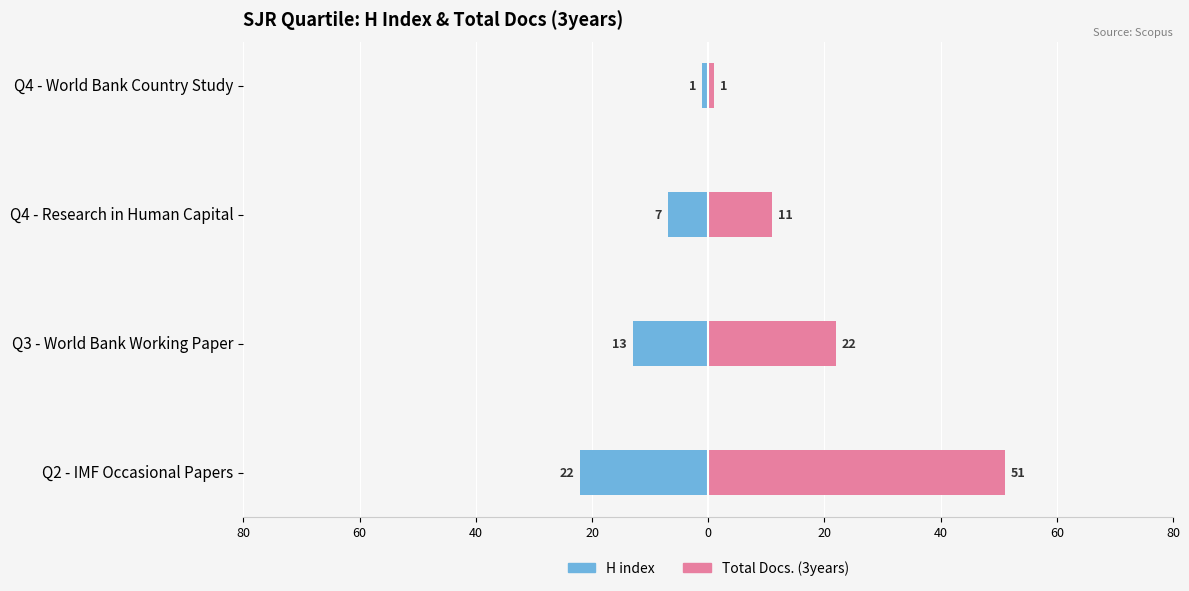

The value of H index at 40 is -11. True or false?

False